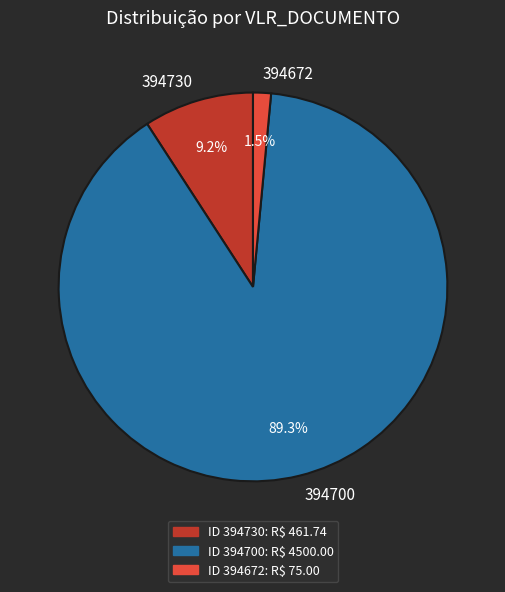

Is there any slice that represents more than half of the pie?

Yes